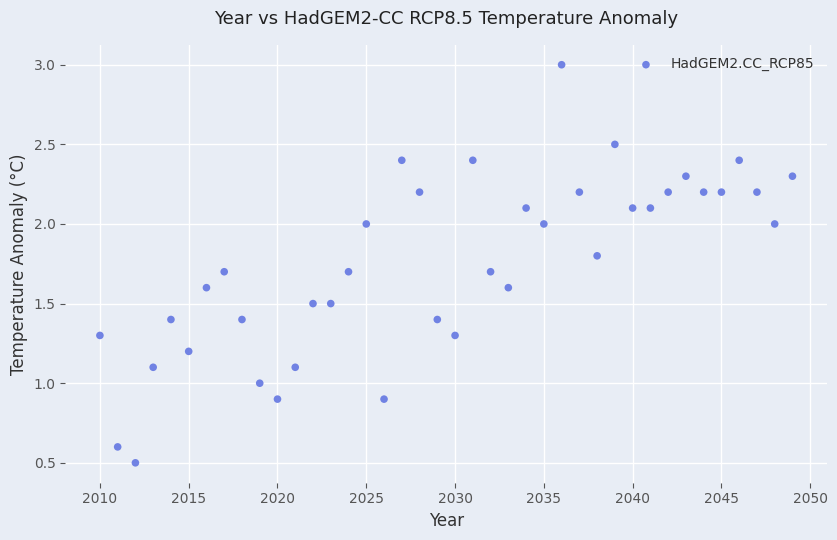

What is the range of Y values (max minus min)?

2.5